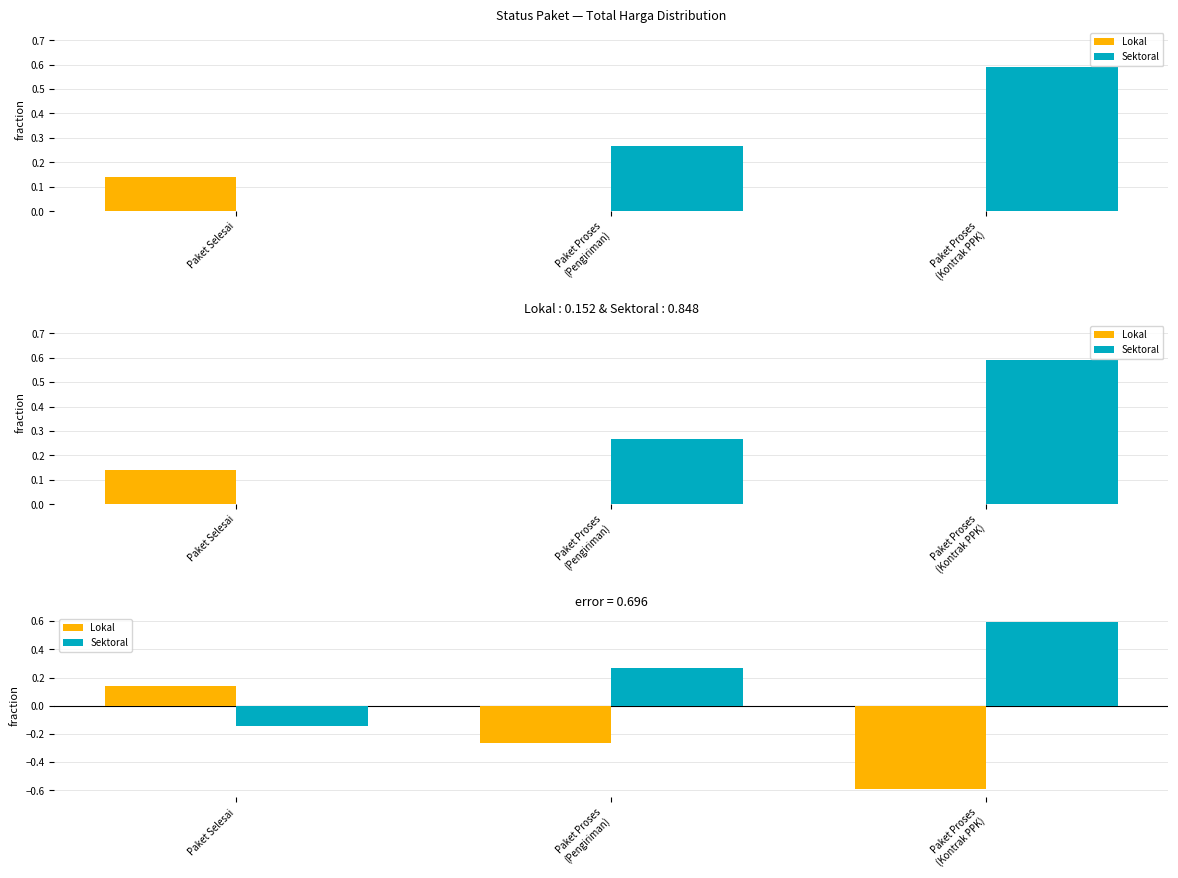

What are all the series names shown in the legend?

Lokal, Sektoral